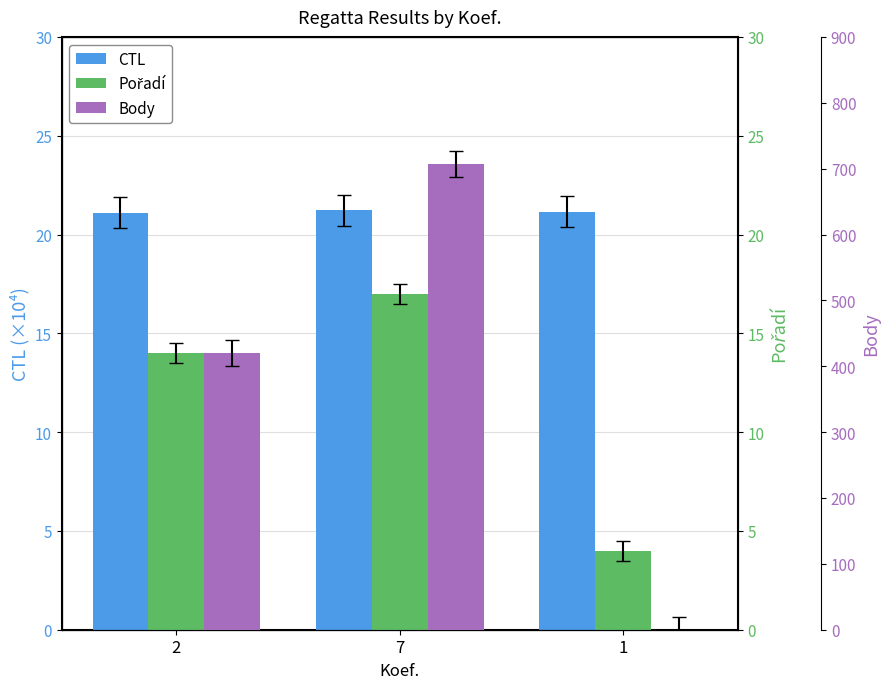

Which series has the largest total across all categories?

Body